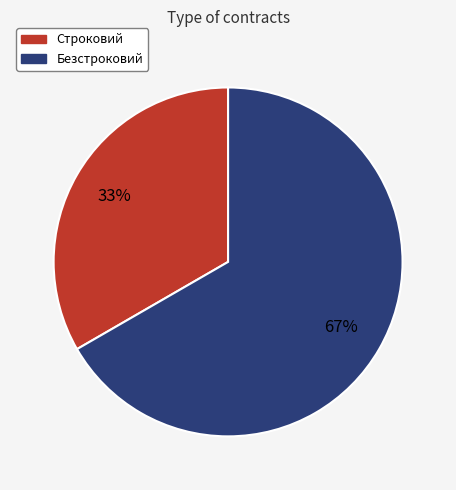

Approximately how many times larger is the value at Строковий compared to Безстроковий?

0.5